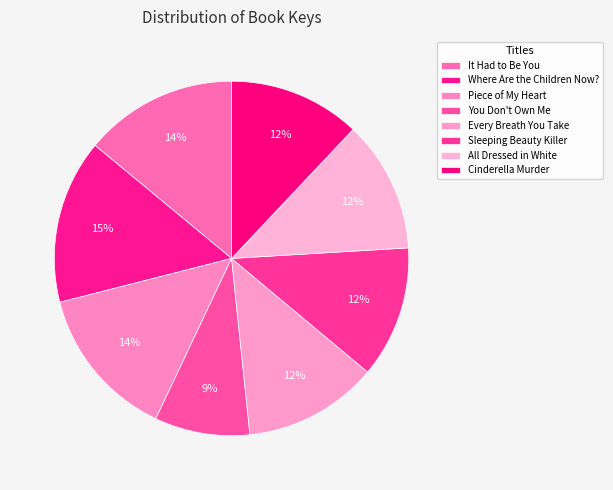

Count the number of slices in the pie.

8